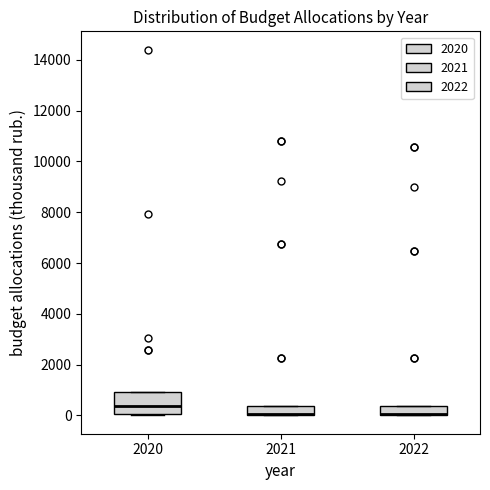

Reading left to right, transcribe this box plot: for each box, give where its median line is, the range the box spans, and where its two whiskers end, as read against the y-axis. The values are not printed on the chart, so give them approximately, as read against the axis.

2020: median 400, box 0 to 1000, whiskers 0 to 1000
2021: median 0 (drawn on the box's lower edge), box 0 to 400, whiskers 0 to 400
2022: median 0 (drawn on the box's lower edge), box 0 to 400, whiskers 0 to 400